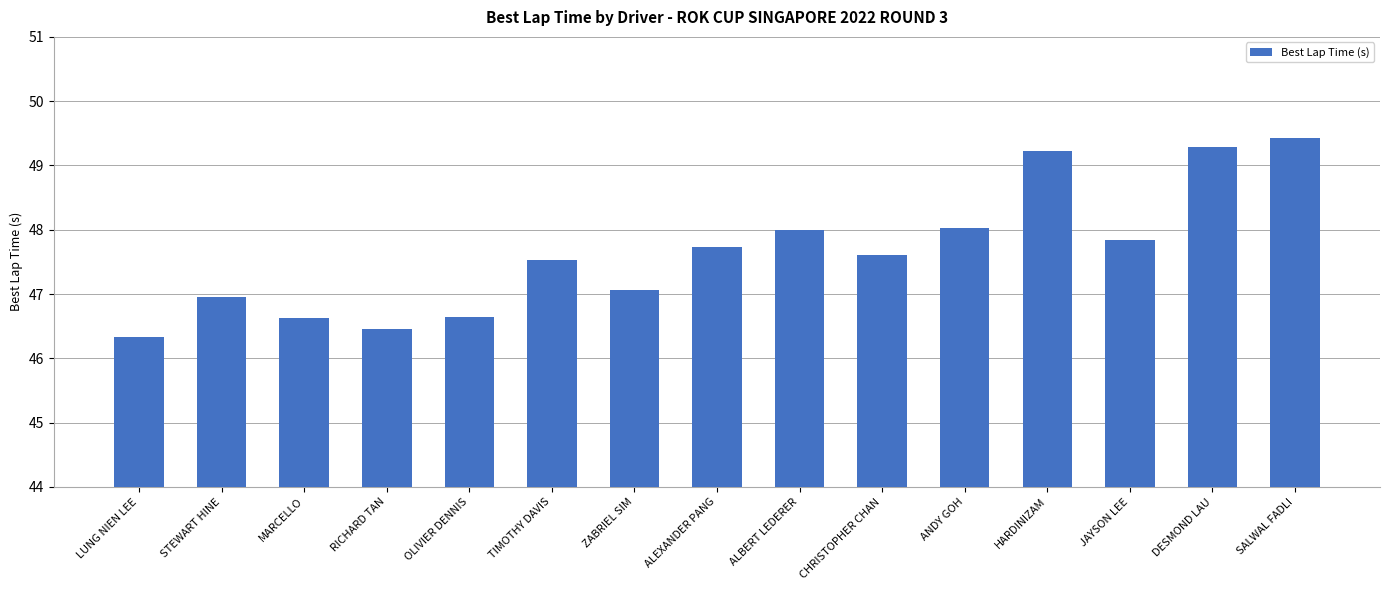

True or false: the data shows 47.5 at TIMOTHY DAVIS.

True